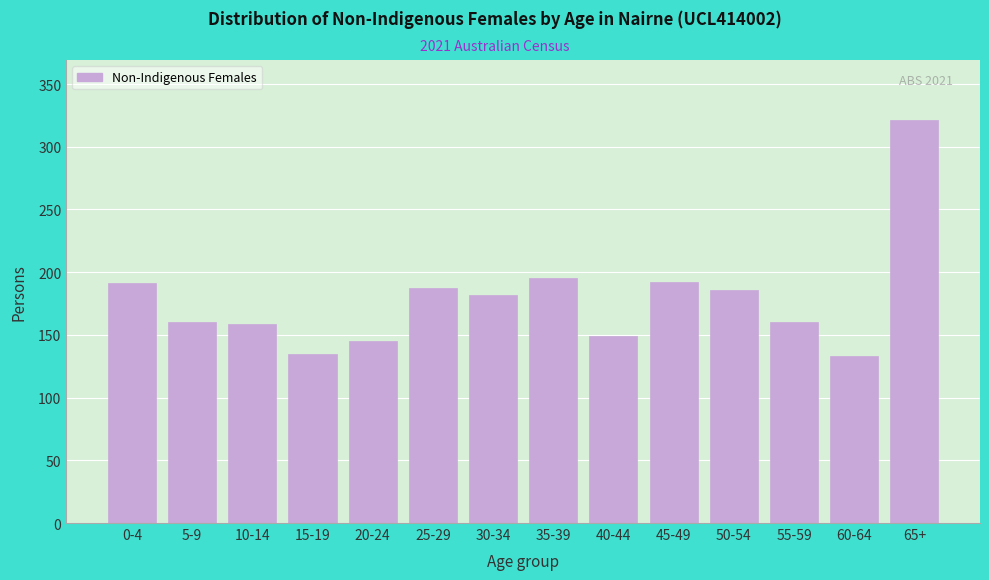

What position from the right is 20-24?

10